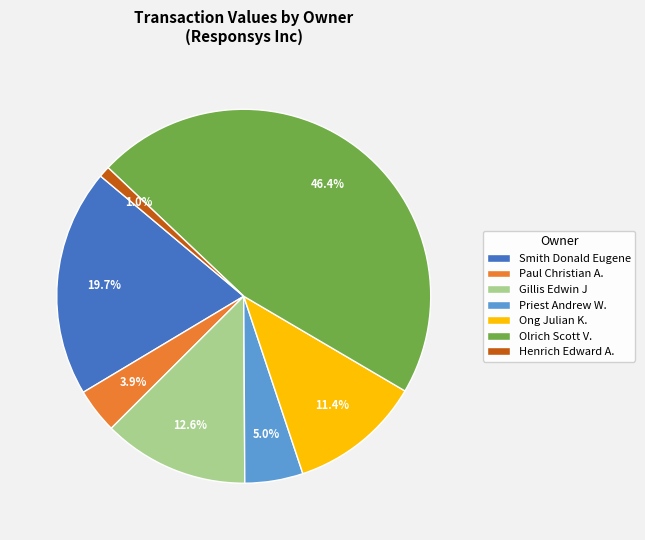

Count the number of slices in the pie.

7